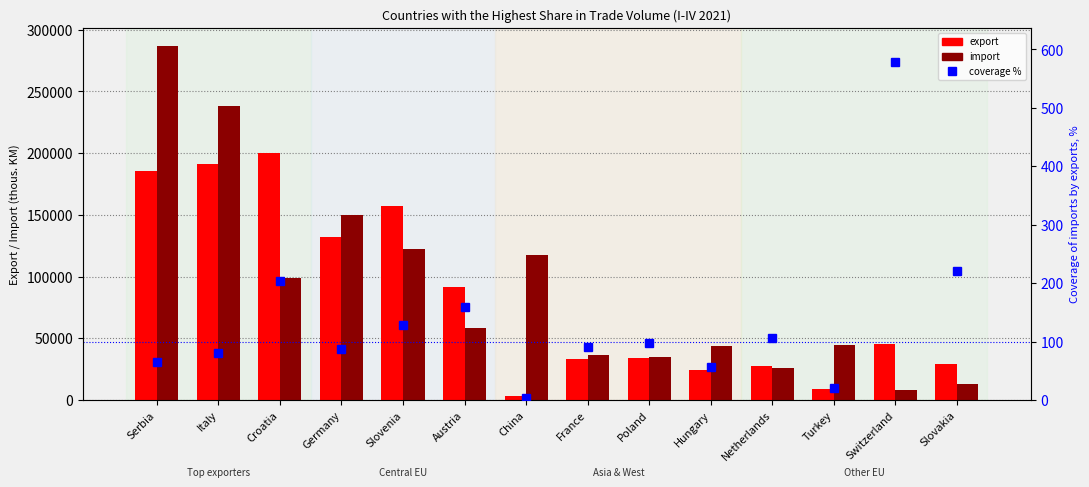

What is the maximum value shown in the chart?

287083.9